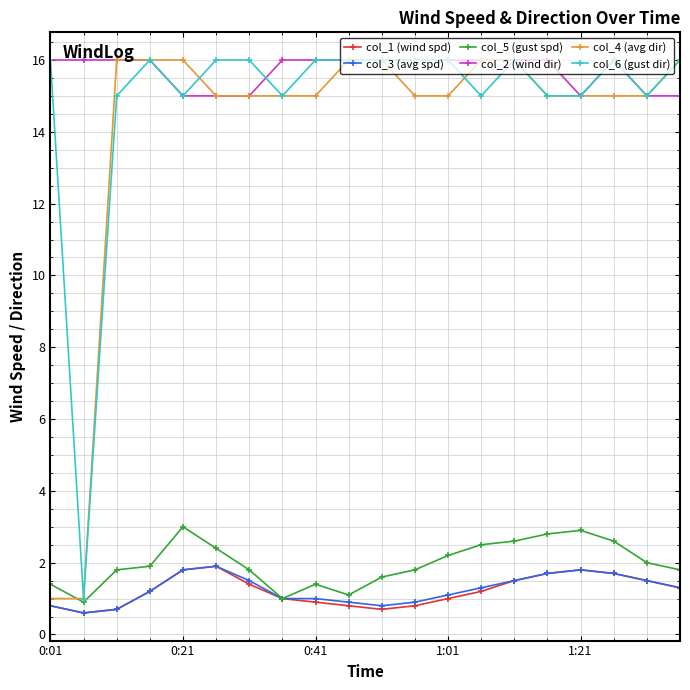

What is the difference between the maximum and minimum values in the col_2 (wind dir) series?

1.0